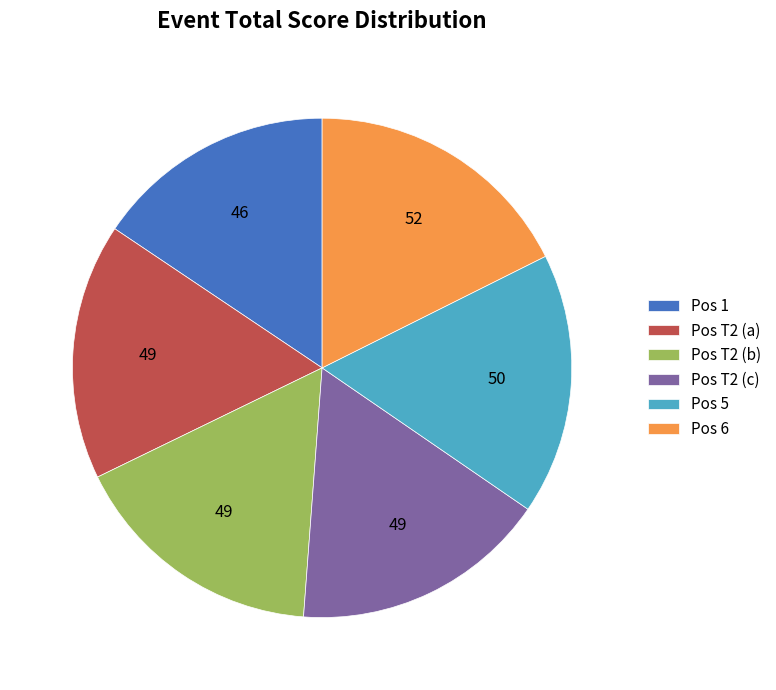

How many slices are in this pie chart?

6